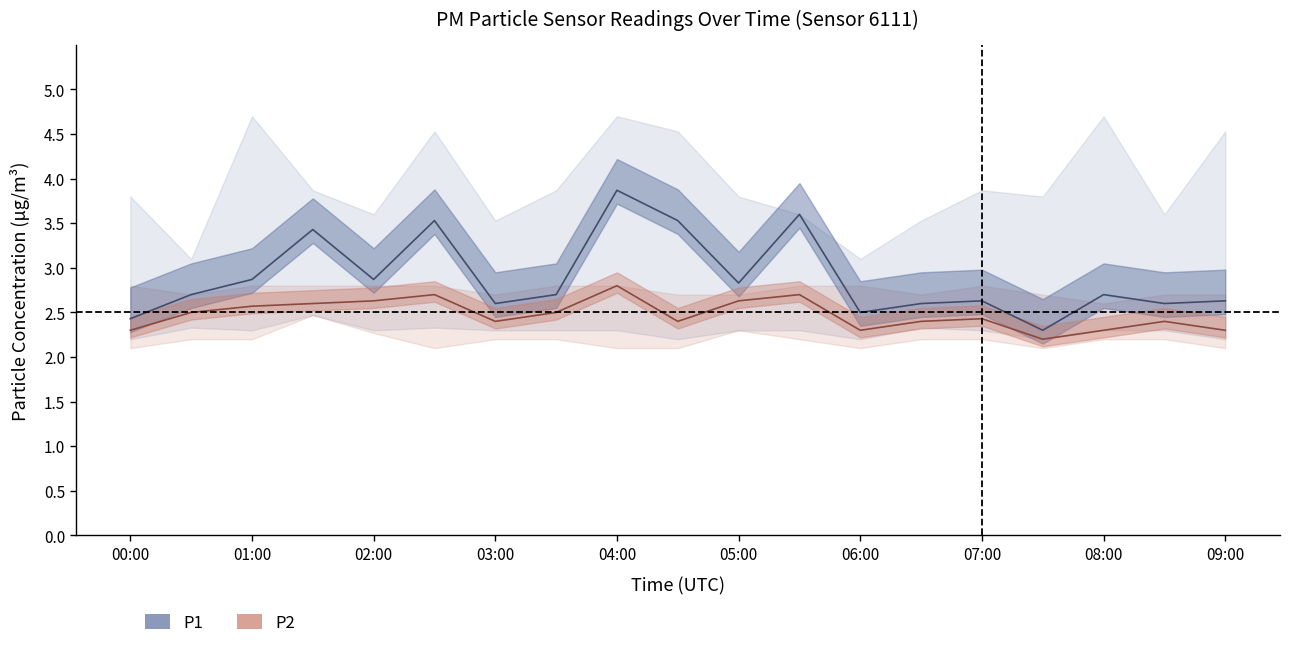

Count the P1_lower values in the range 2 to 3.

19